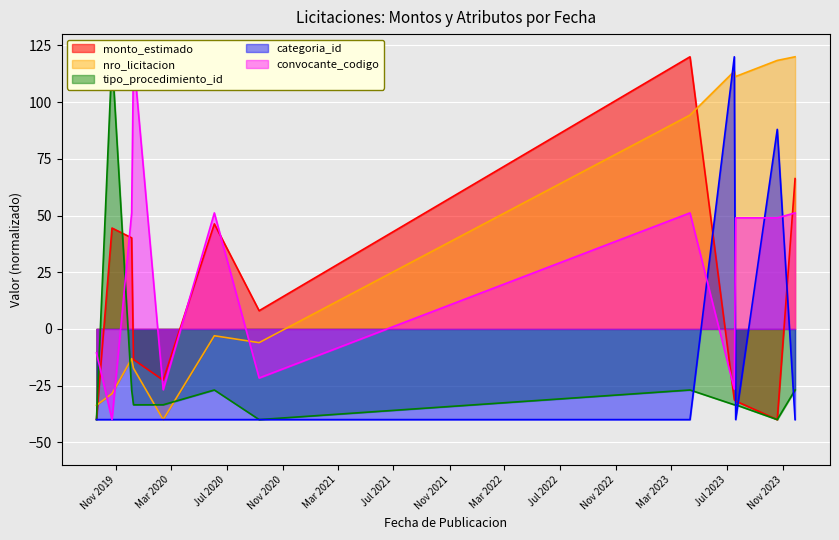

How many positive values does the tipo_procedimiento_id series have?

1